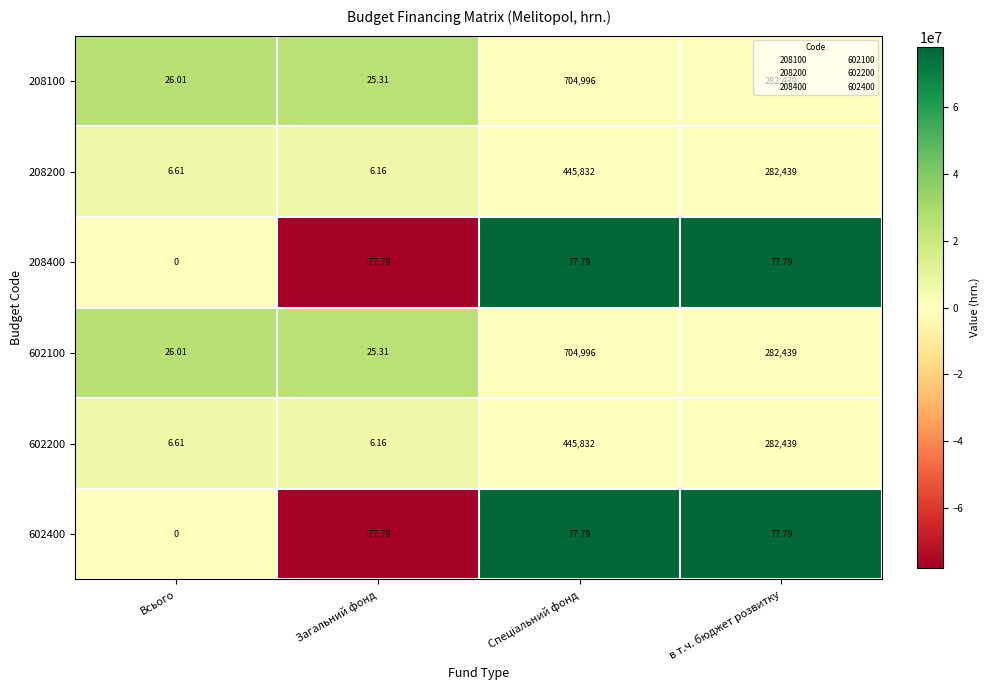

At which label is 602100 closest to 352510?

в т.ч. бюджет розвитку